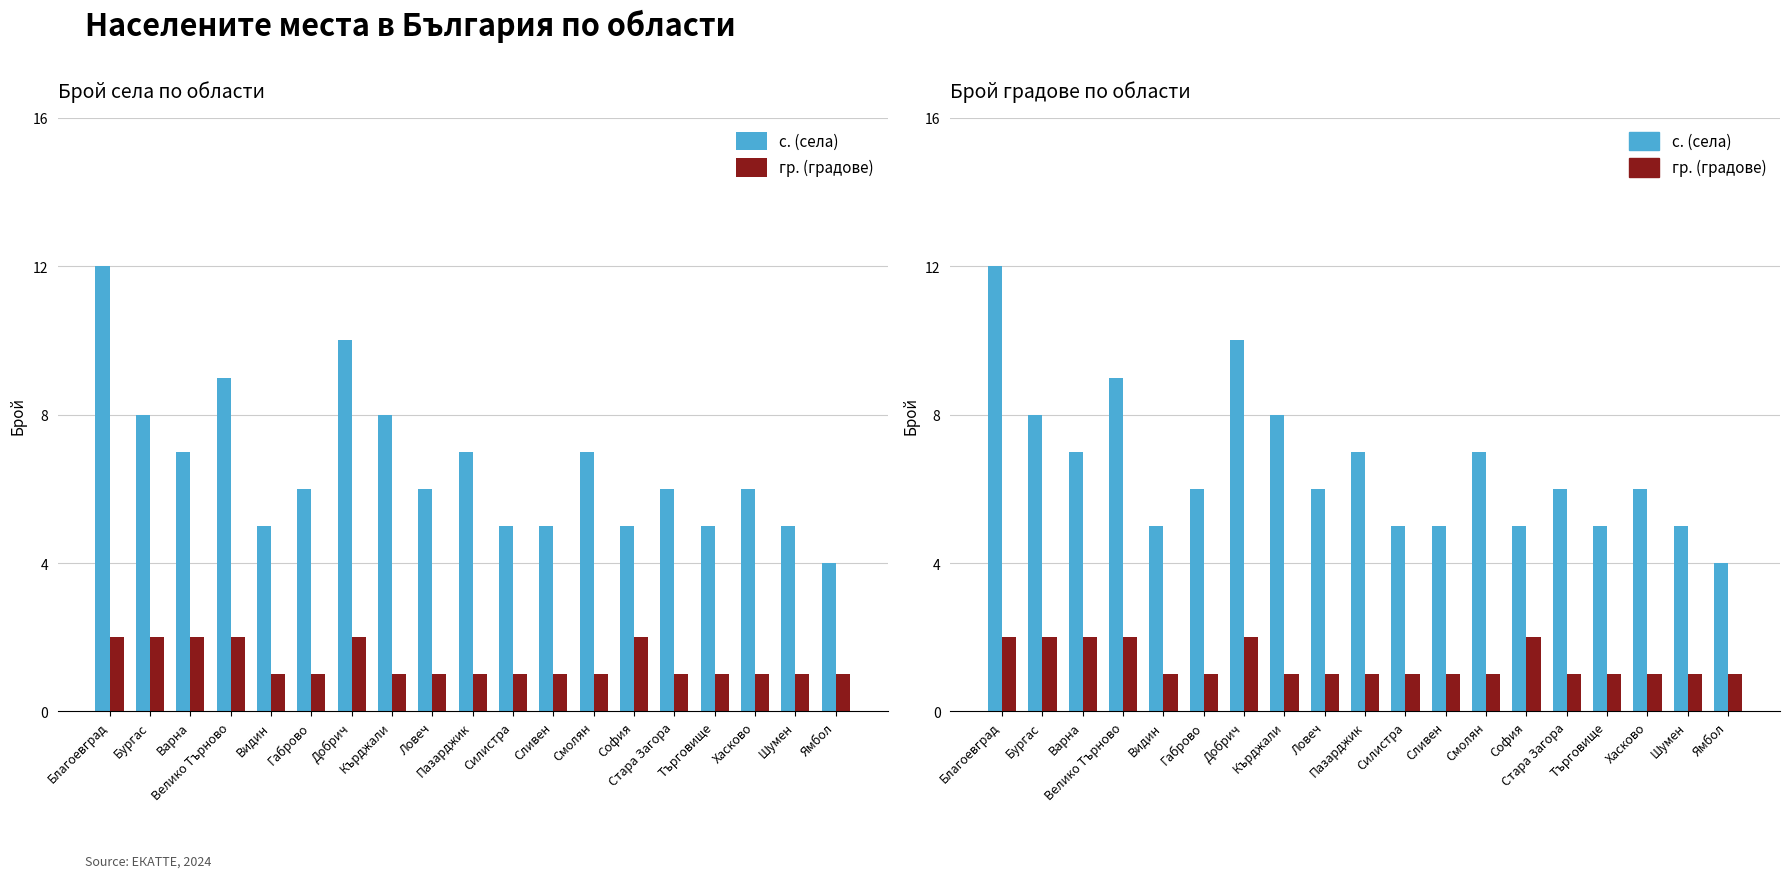

What is the label of the 3rd bar from the left?

Варна